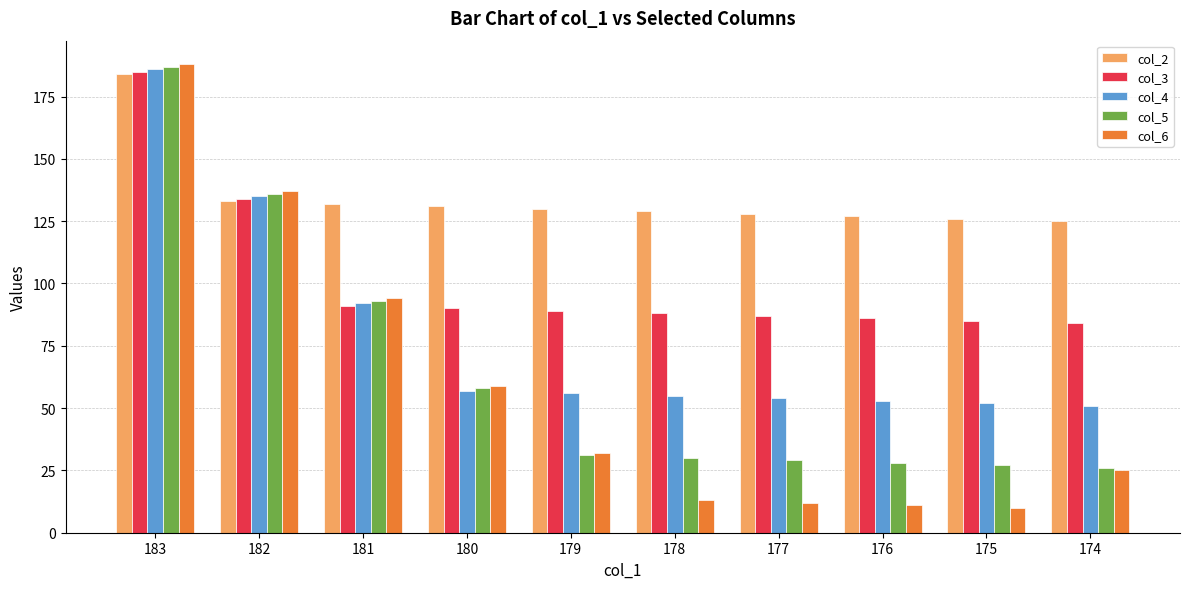

At how many categories does at least one series exceed 105?

10